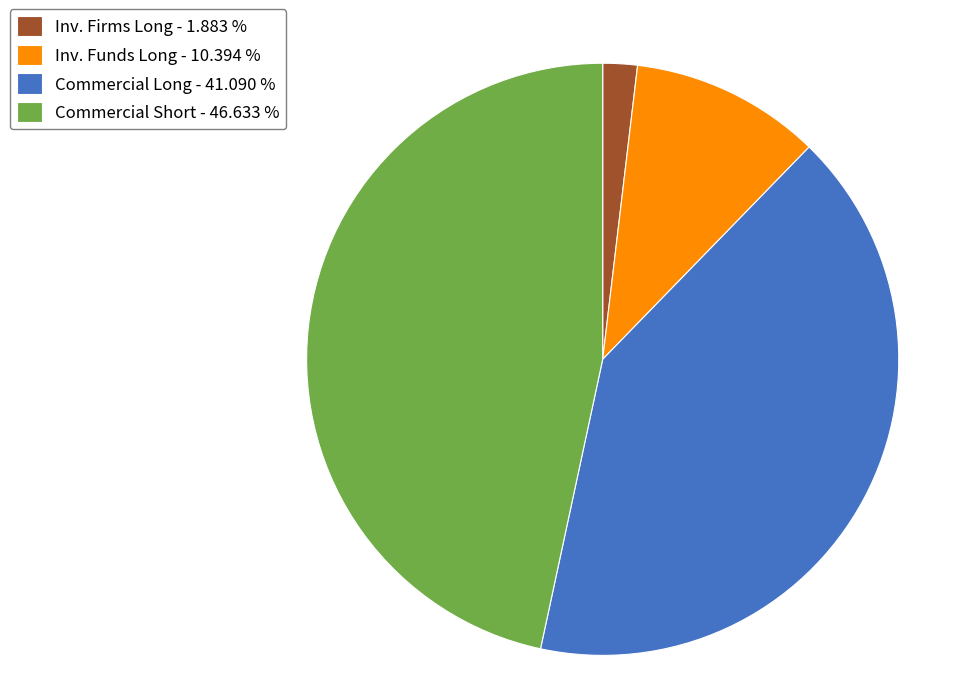

Does Commercial Long - 41.090 % represent more than half of the total?

No